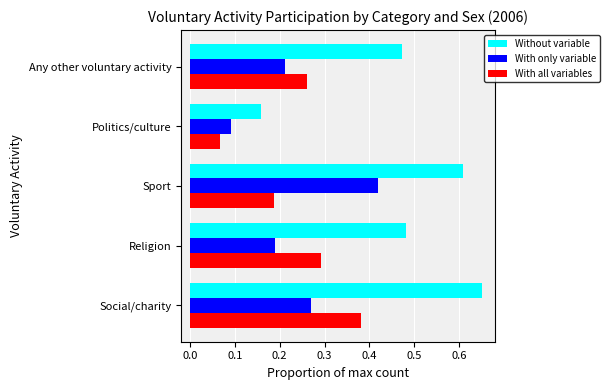

How many distinct data groups are displayed?

3